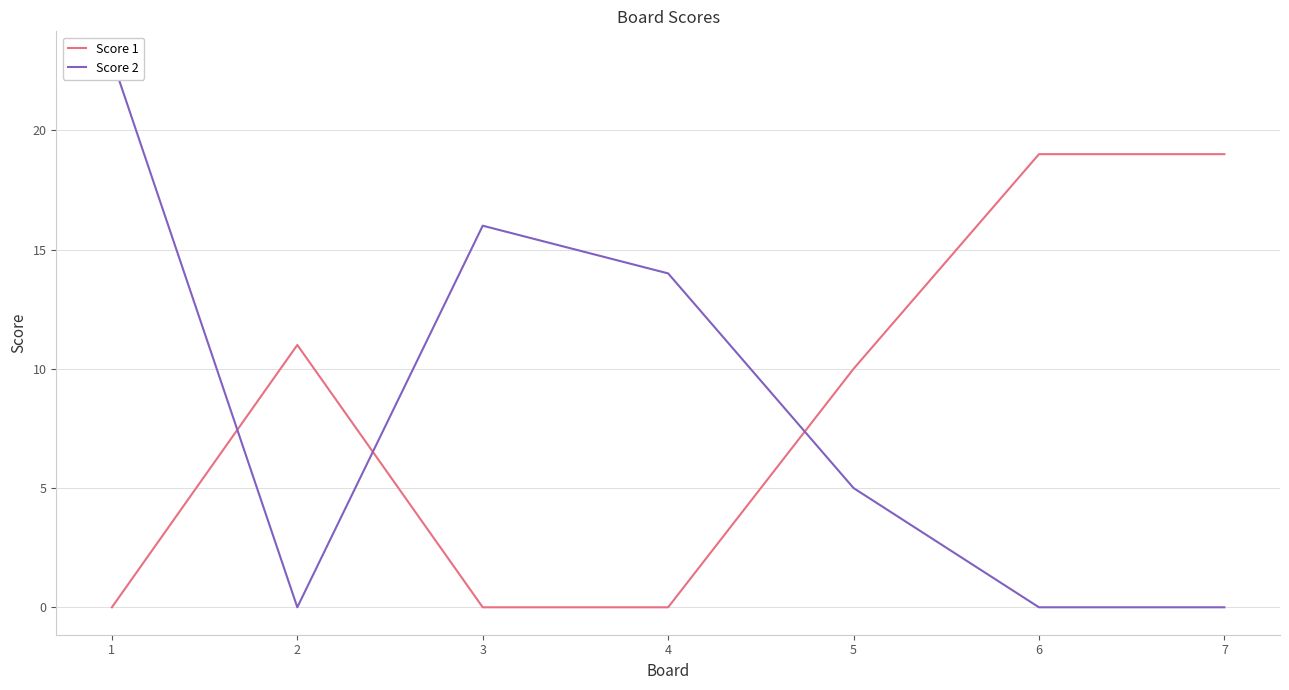

At 7, list the series in order from smallest to largest.

Score 2, Score 1